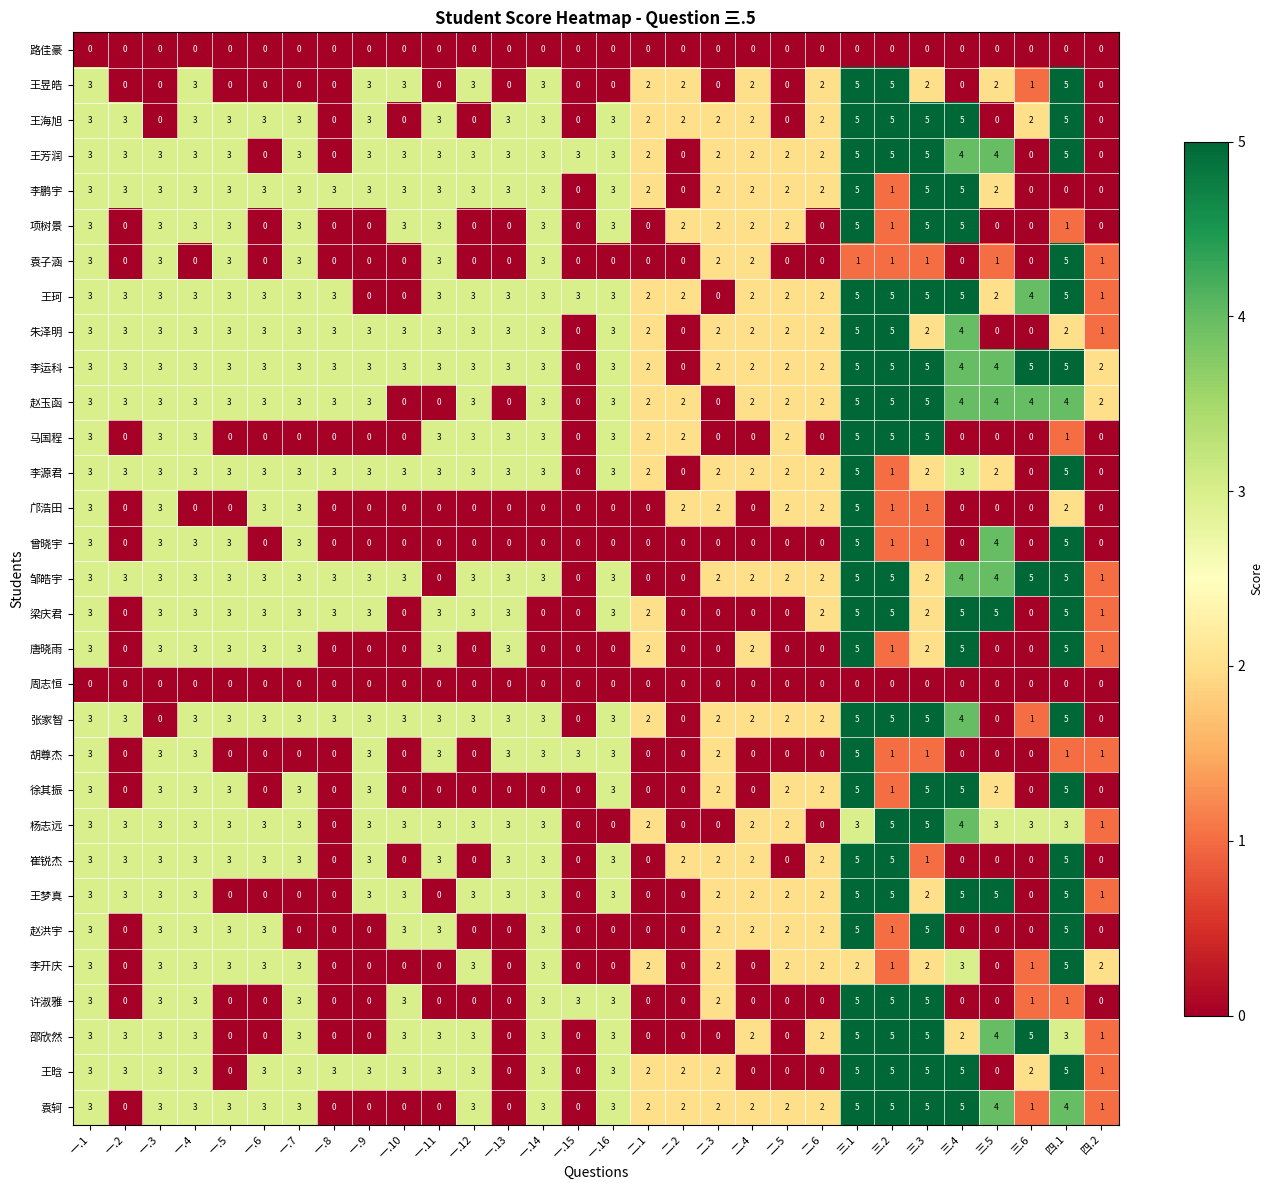

What is the highest value of the 赵玉函 series?

5